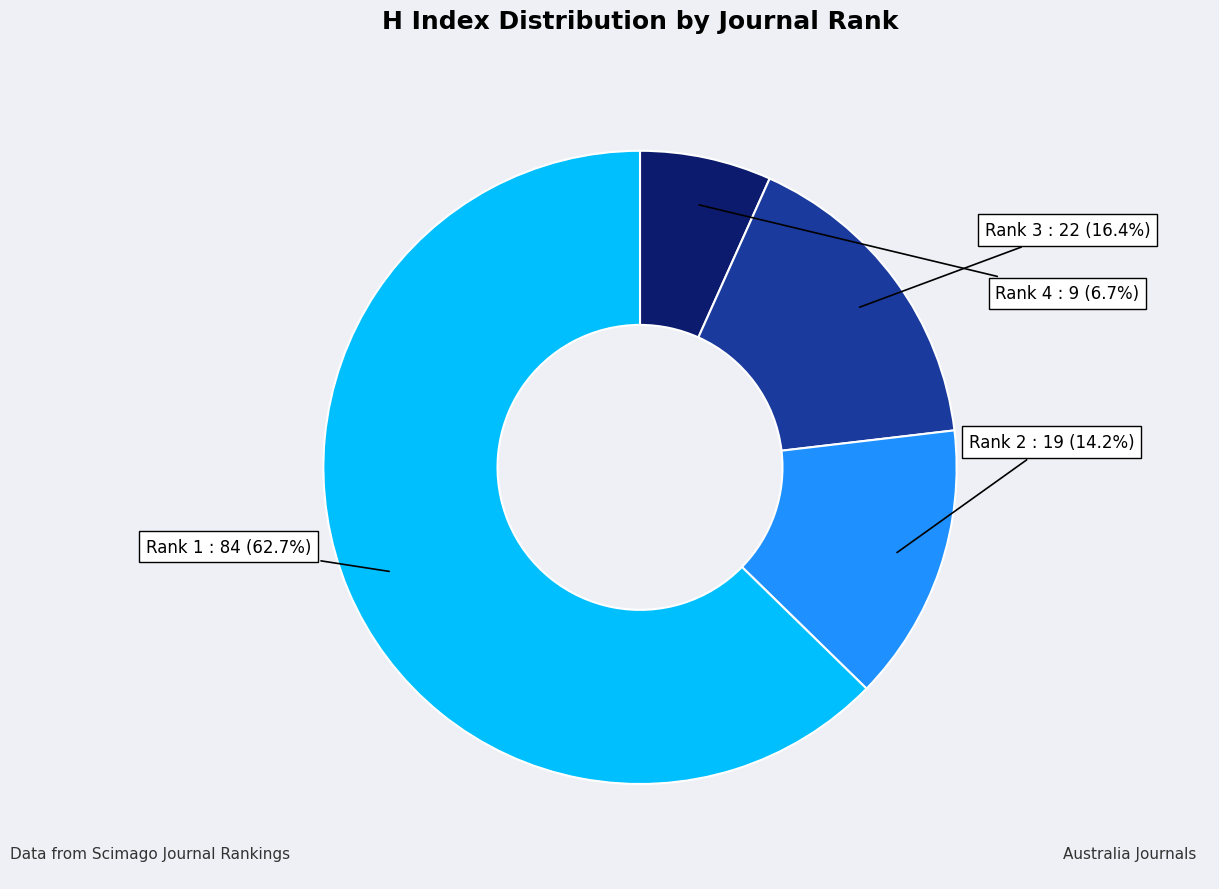

Is there a majority slice in this chart?

Yes